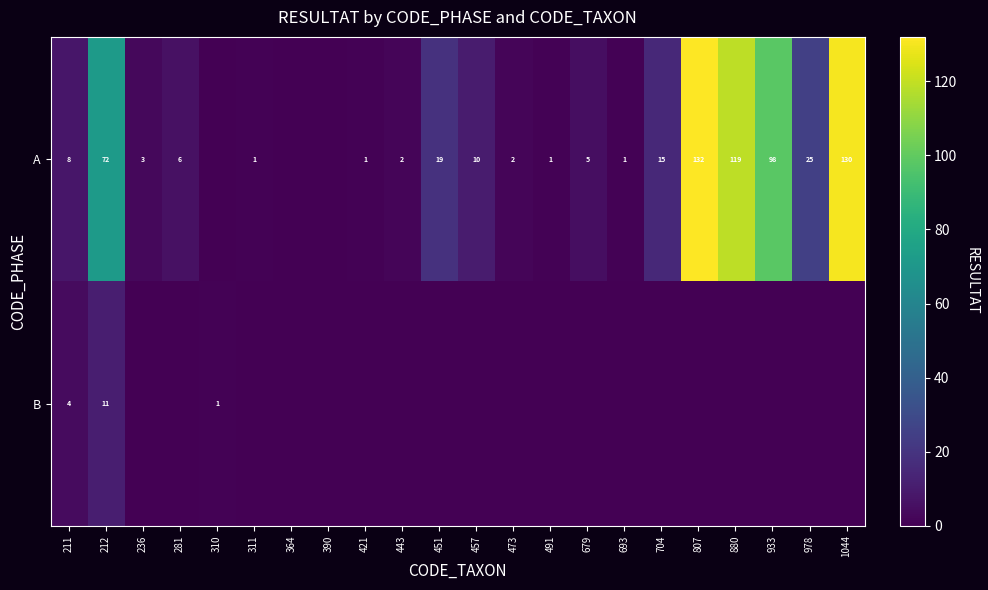

Is it true that A equals 11 at 211?

False